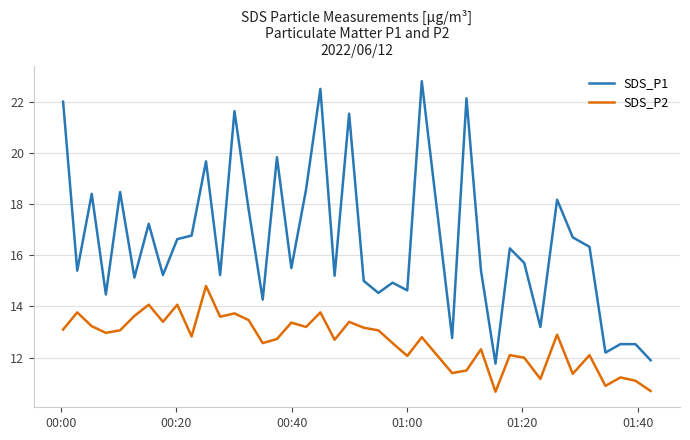

List the series in order of their overall mean, lowest first.

SDS_P2, SDS_P1